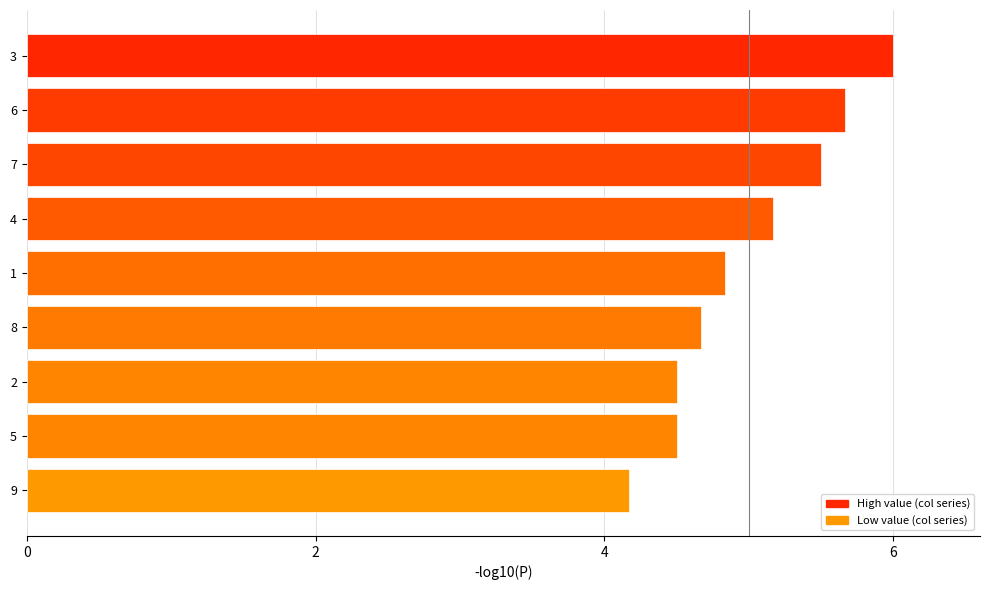

The chart shows a value of 4.5 at 5. True or false?

True